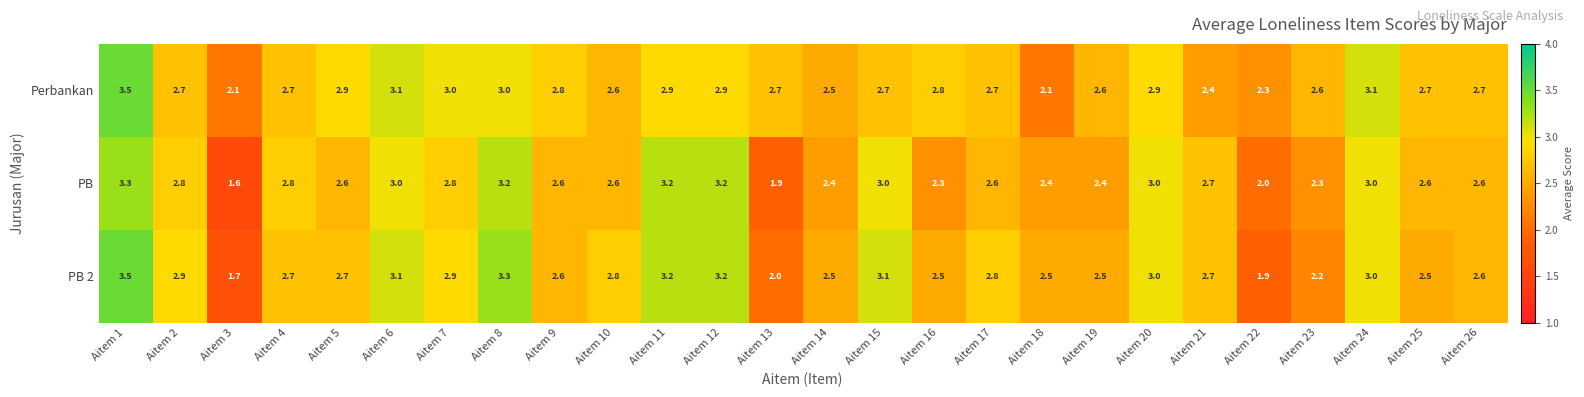

At how many categories does at least one series exceed 2?

26